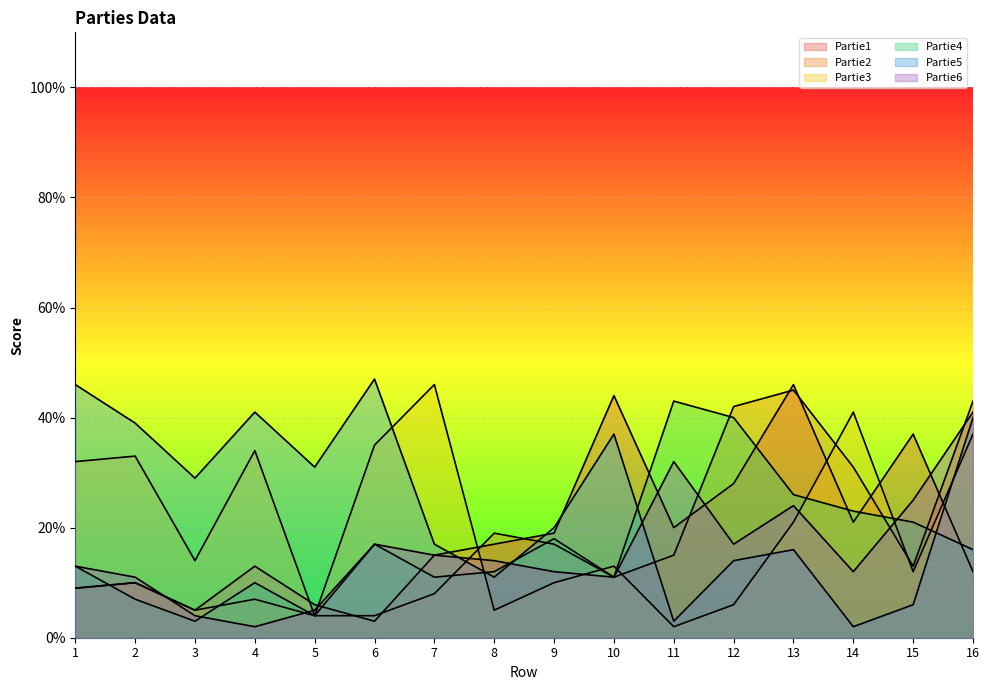

Reading right to left, transcribe all the data shown in this chart.

Partie1: 12	37	21	46	28	20	44	19	17	15	3	6	13	5	10	9
Partie2: 43	13	31	45	42	15	11	17	19	8	4	4	7	5	10	9
Partie3: 37	12	41	21	6	2	13	10	5	46	35	4	34	14	33	32
Partie4: 16	21	23	26	40	43	11	18	12	11	17	4	10	3	7	13
Partie5: 40	6	2	16	14	3	37	20	11	17	47	31	41	29	39	46
Partie6: 41	25	12	24	17	32	11	12	14	15	17	5	2	4	11	13